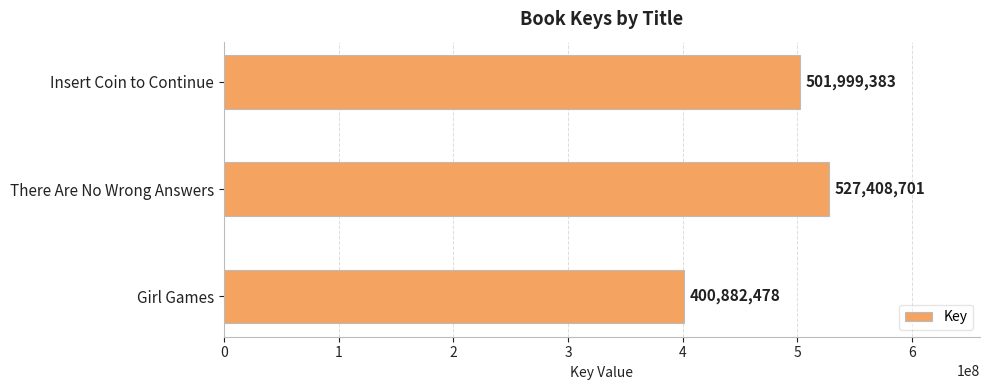

What is the ratio of the value at There Are No Wrong Answers to the value at Girl Games?

1.3